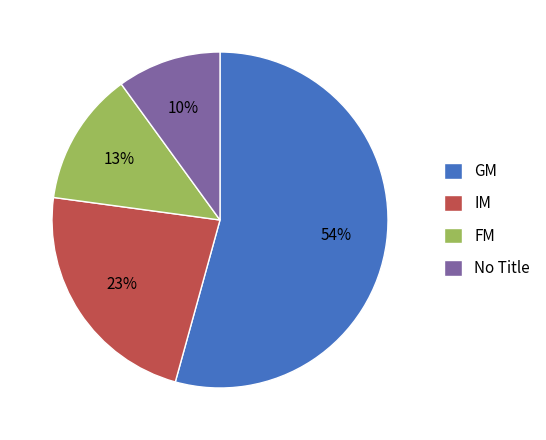

Is the sum of IM and No Title greater than half?

No